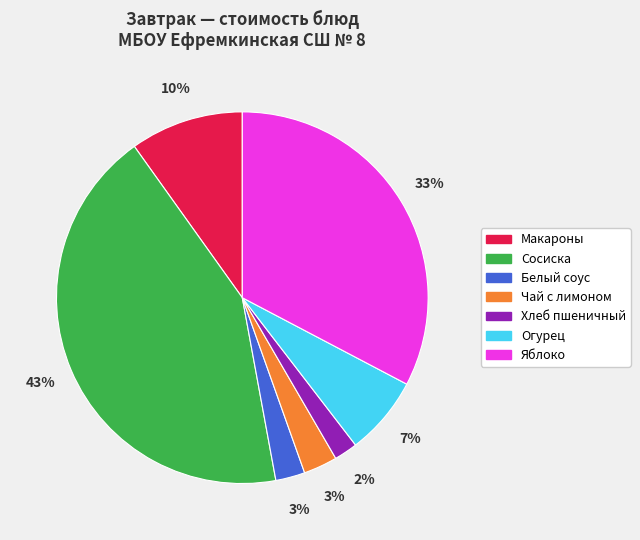

Between Белый соус and Макароны, which is larger?

Макароны